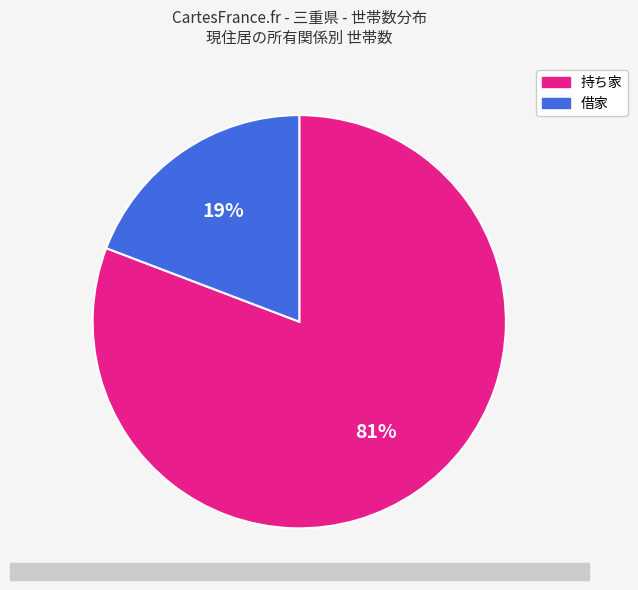

True or false: 借家 accounts for 19% of the total.

True